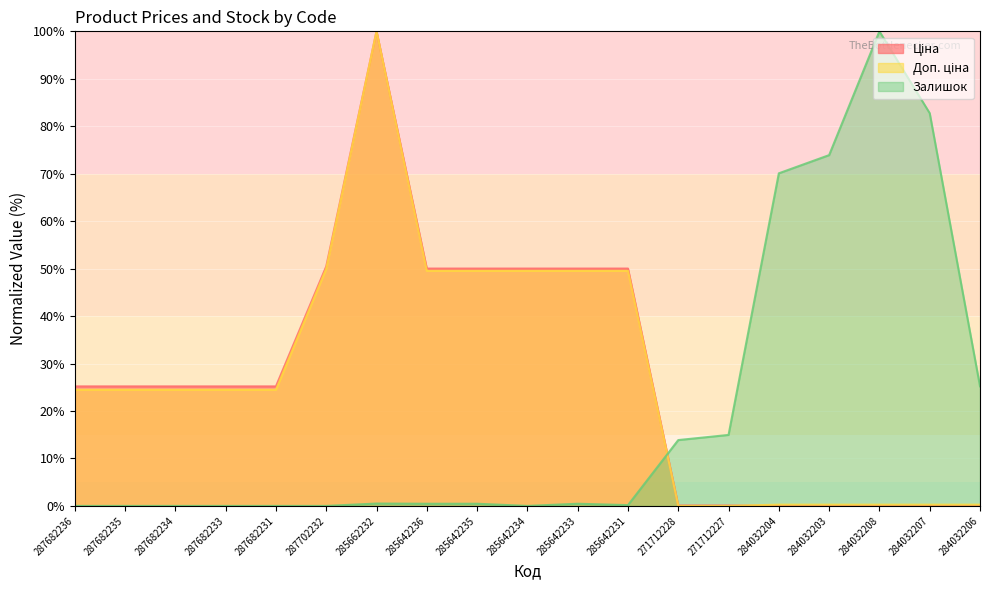

What is the difference between the highest and lowest values at 287682234?

25.2